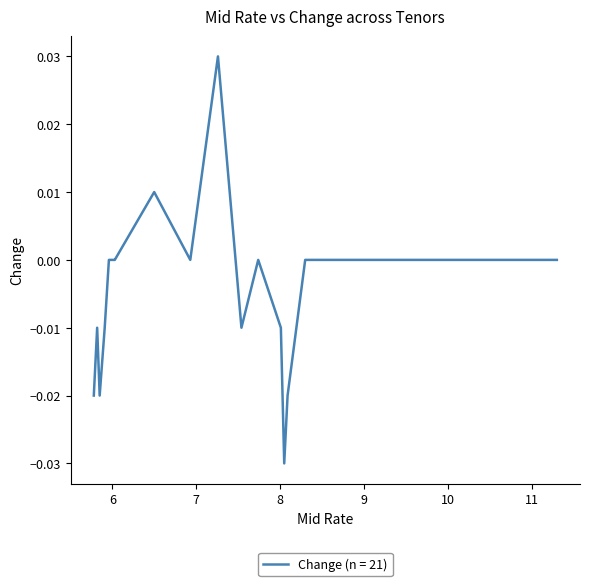

How many categories are shown in the chart?

21